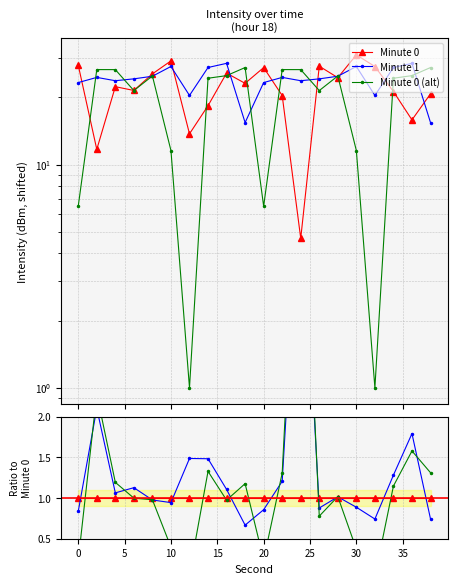

How many interior local valleys does the Minute 0 (alt) series have?

5